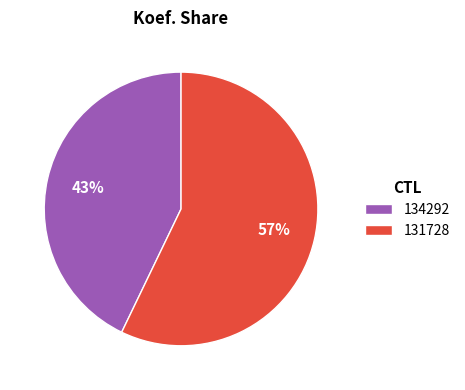

Rank the categories by value from lowest to highest.

134292, 131728